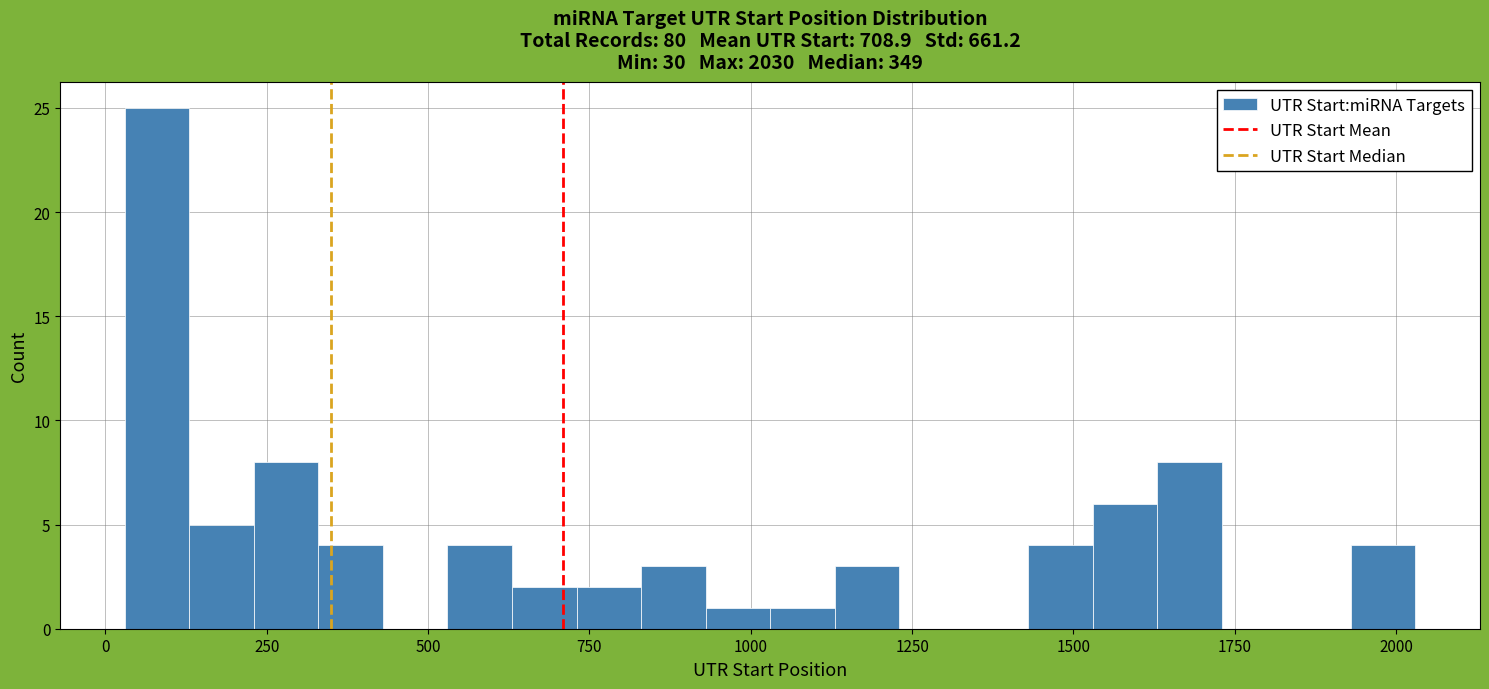

Read against the x-axis, roughly where is the centre of the tallest bar?

100